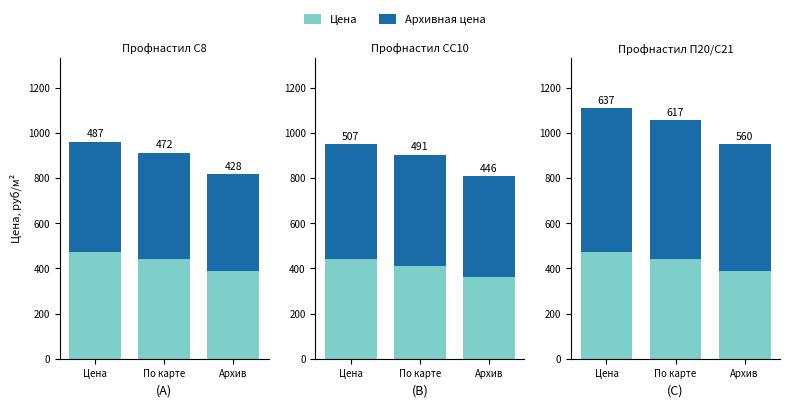

At which label does Архивная цена reach its minimum?

Архив